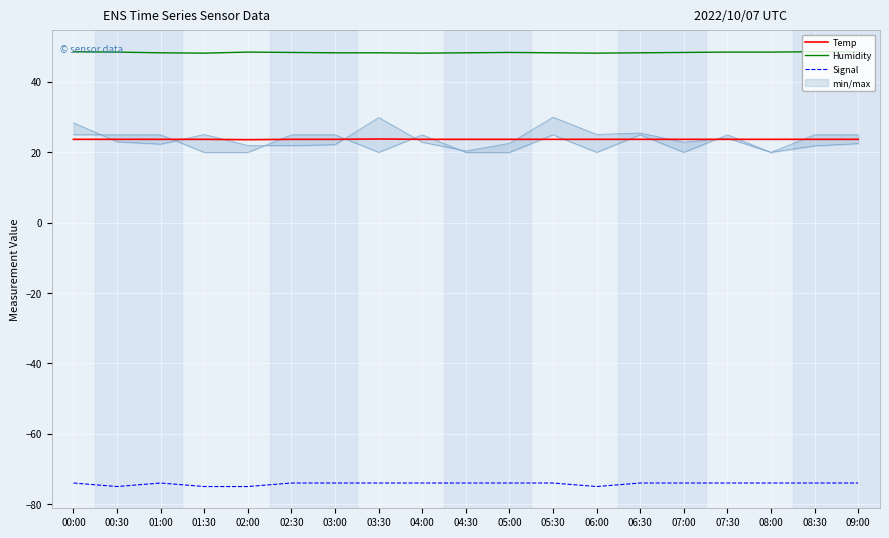

Rank the series by their maximum value, from lowest to highest.

Signal, Temp, Humidity